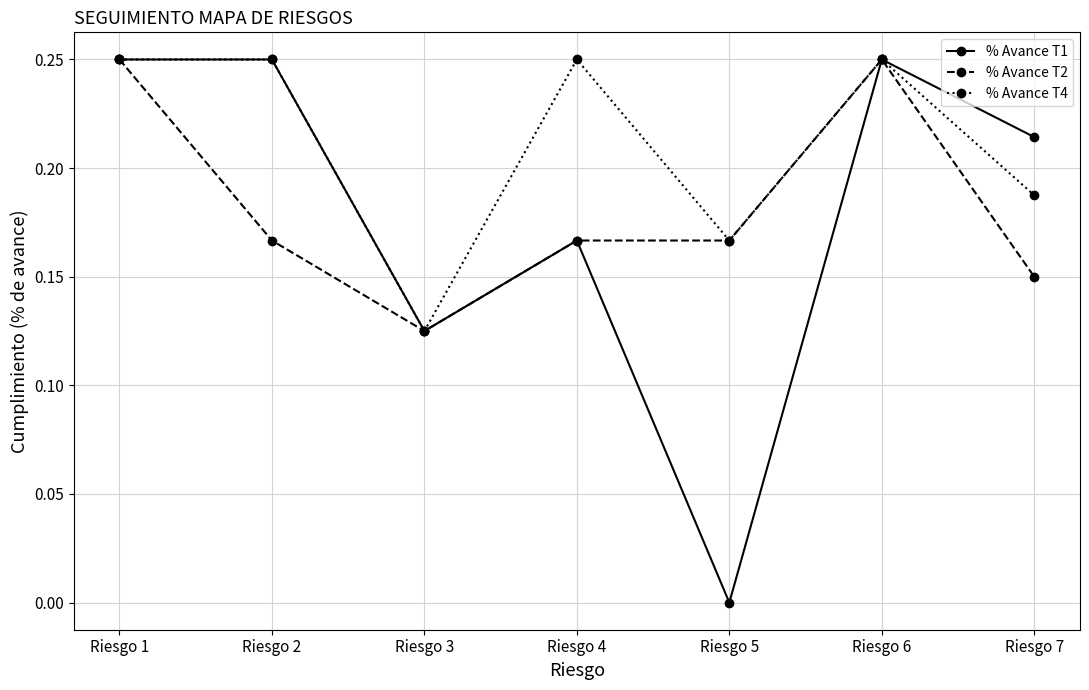

True or false: % Avance T2 has a value of 0.2 at Riesgo 7.

False